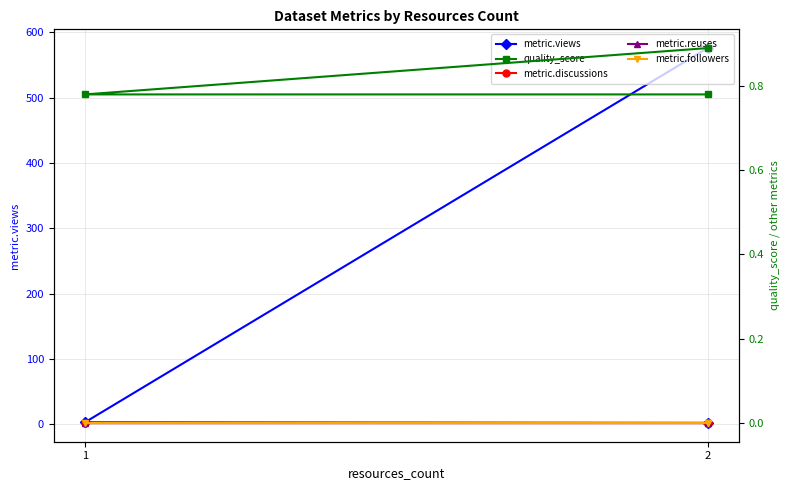

What are all the series names shown in the legend?

metric.views, quality_score, metric.discussions, metric.reuses, metric.followers